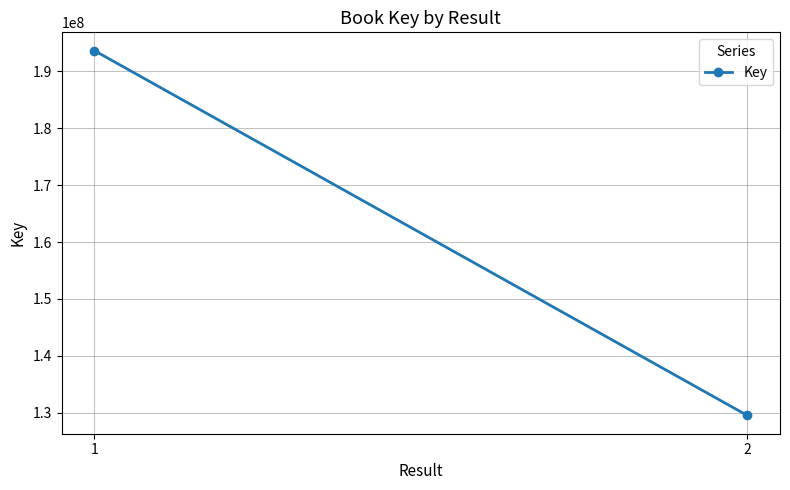

Count the values in the range 129529770 to 193640125.

2